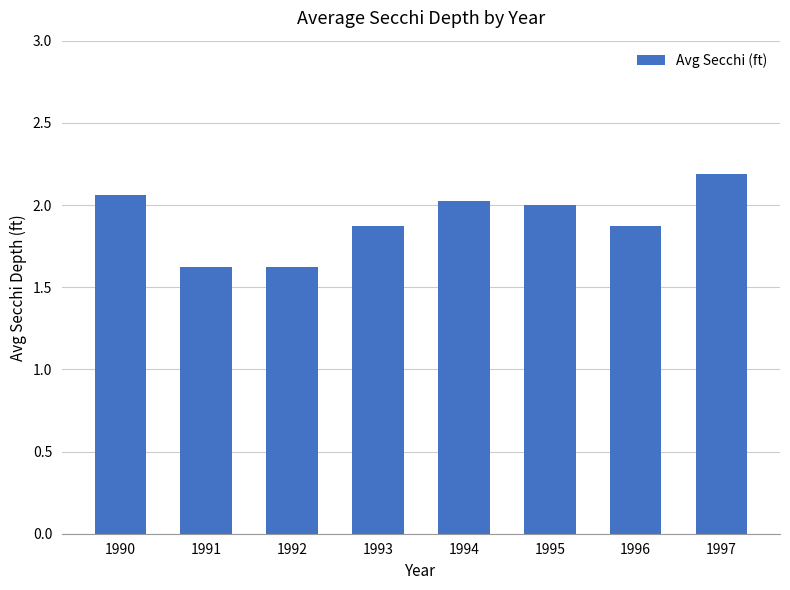

What is the average value?

1.9